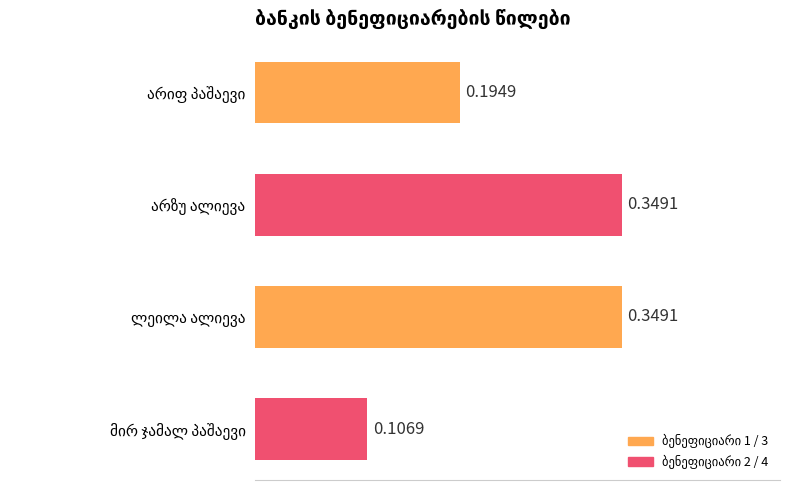

What is the sum of all values?

1.0